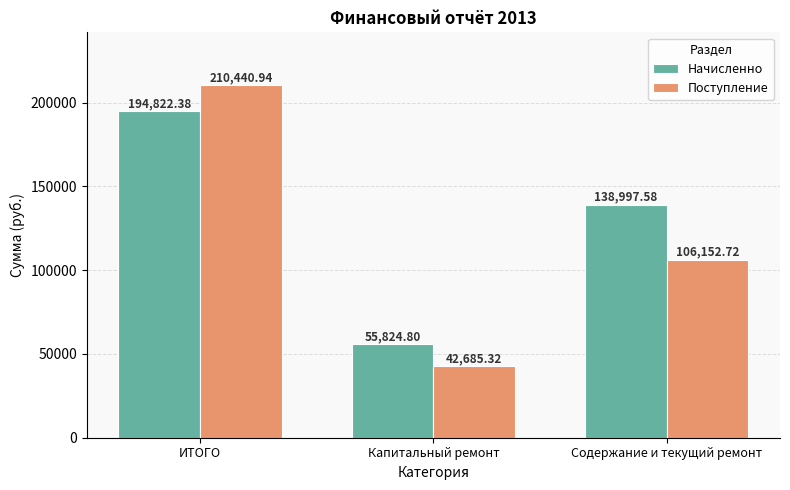

True or false: Поступление has a value of 67051.0 at ИТОГО.

False